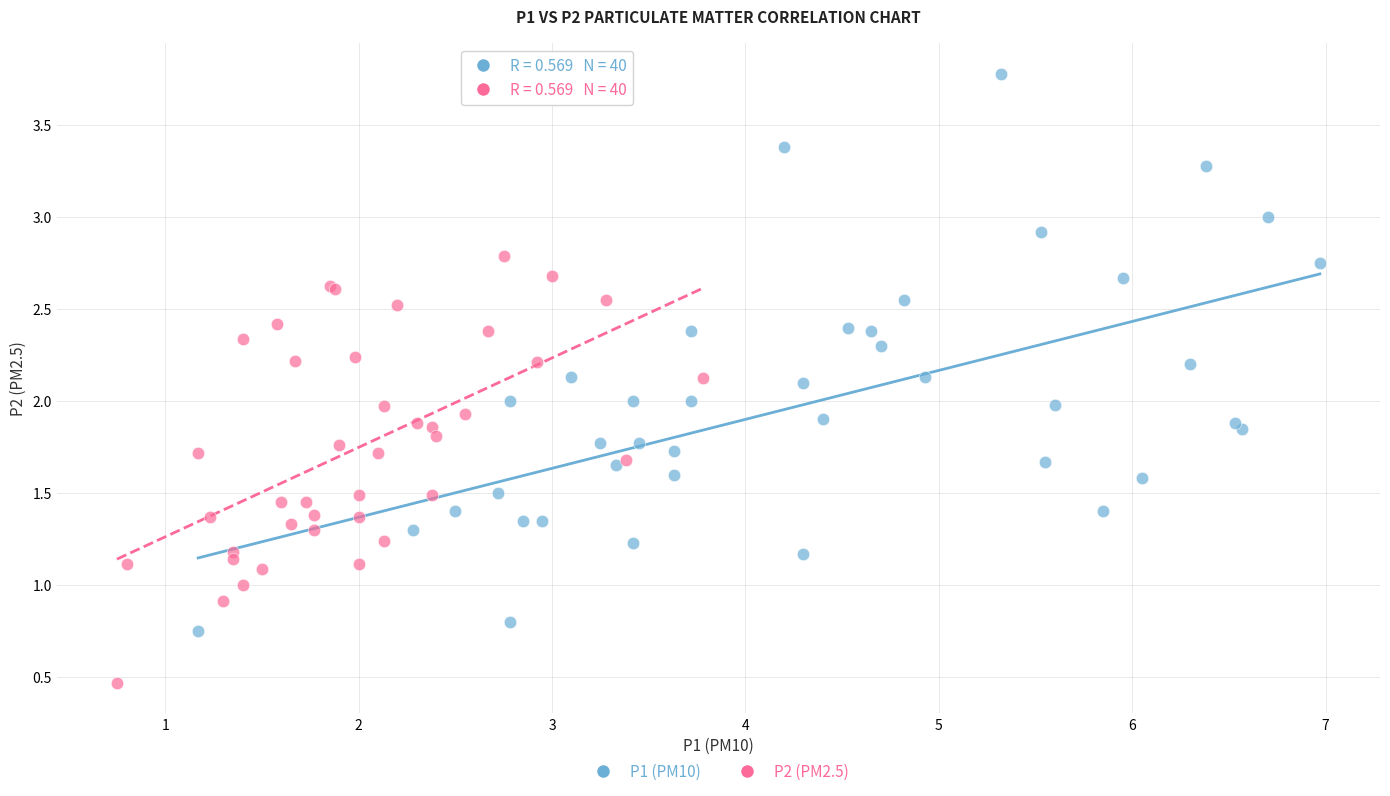

Which series has the widest spread of Y values?

P1 (PM10)